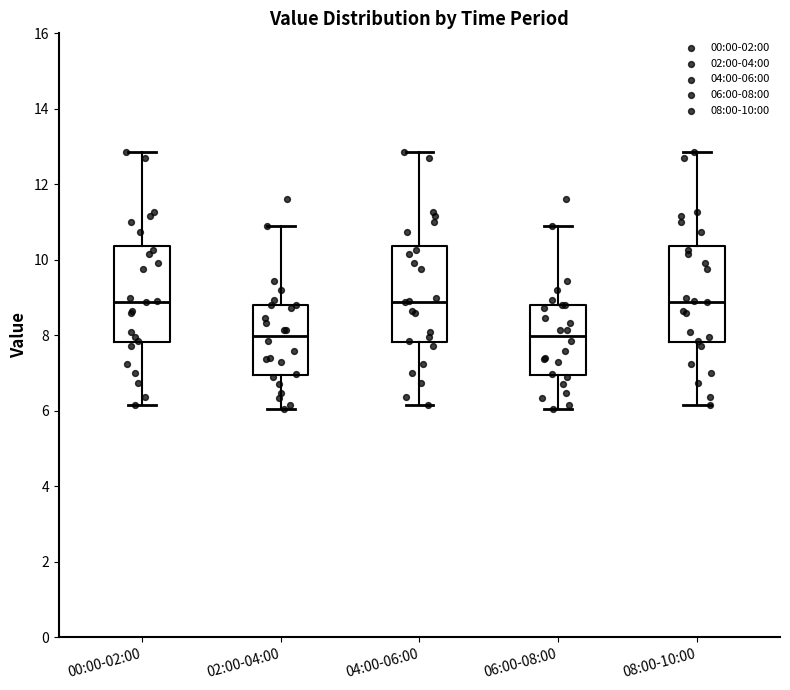

Reading left to right, transcribe this box plot: for each box, give where its median line is, the range the box spans, and where its two whiskers end, as read against the y-axis. The values are not printed on the chart, so give them approximately, as read against the axis.

00:00-02:00: median 8.8, box 7.8 to 10.4, whiskers 6.2 to 12.8
02:00-04:00: median 8.0, box 7.0 to 8.8, whiskers 6.0 to 11.0
04:00-06:00: median 8.8, box 7.8 to 10.4, whiskers 6.2 to 12.8
06:00-08:00: median 8.0, box 7.0 to 8.8, whiskers 6.0 to 11.0
08:00-10:00: median 8.8, box 7.8 to 10.4, whiskers 6.2 to 12.8